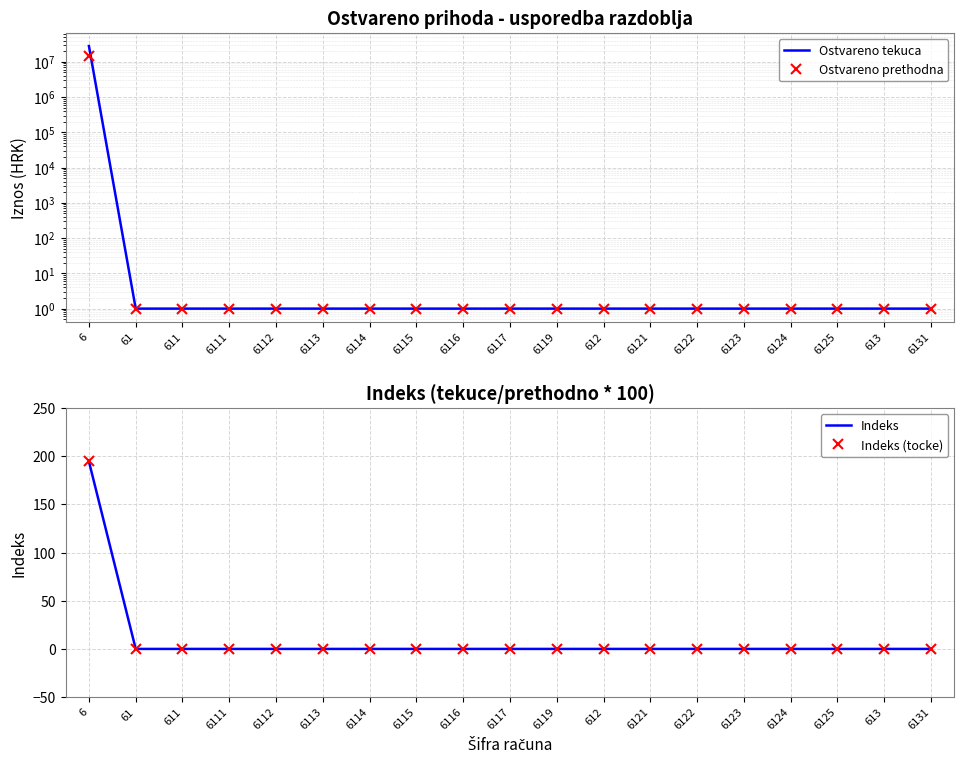

At how many categories does at least one series exceed 7073923?

1